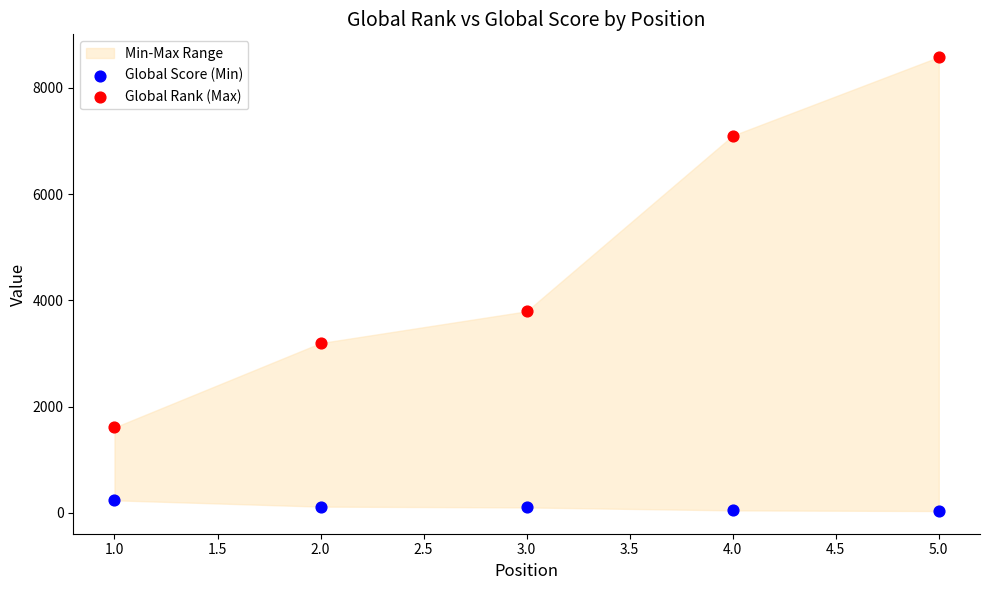

Across all data points, what is the average X value?

3